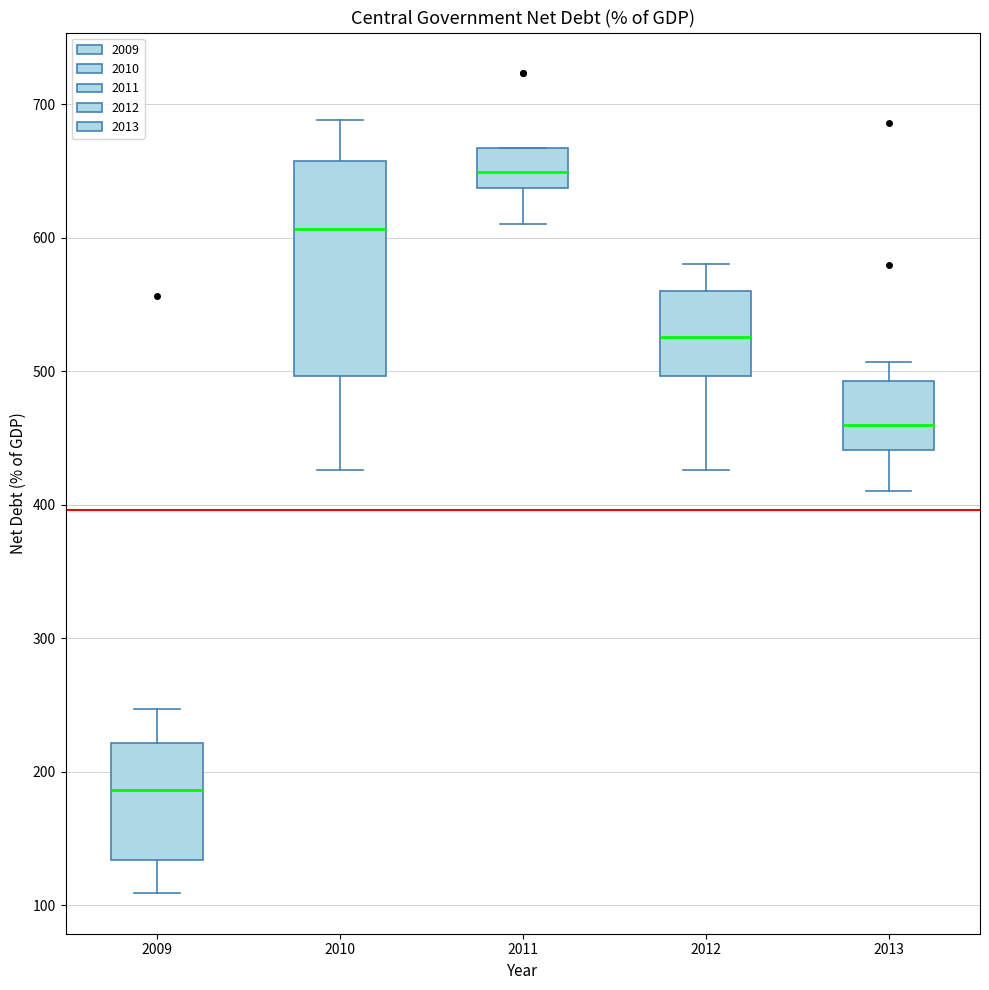

Where does the median line of the box at x = 2012 sit on the y-axis? The values are not printed on the chart, so give them approximately, as read against the axis.

530